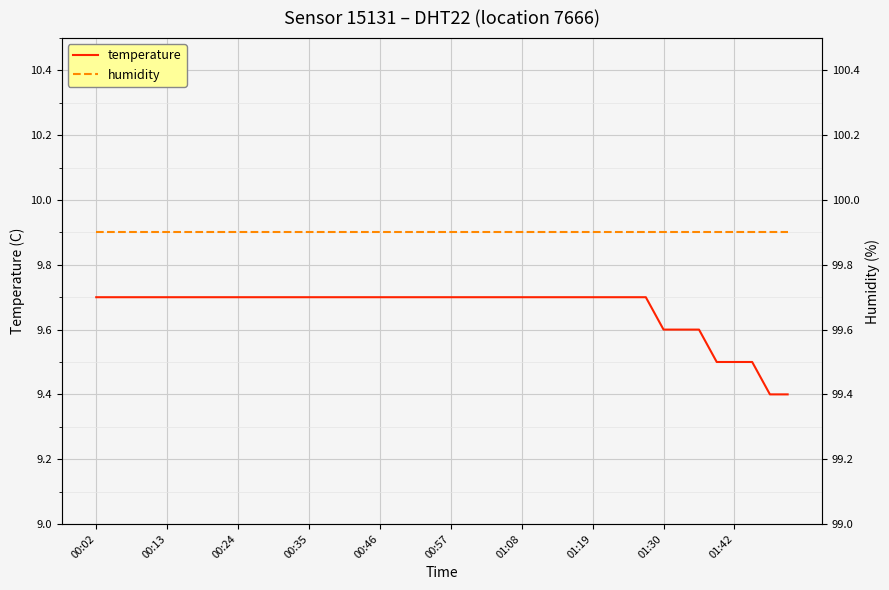

The value of temperature at 00:35 is 5.6. True or false?

False